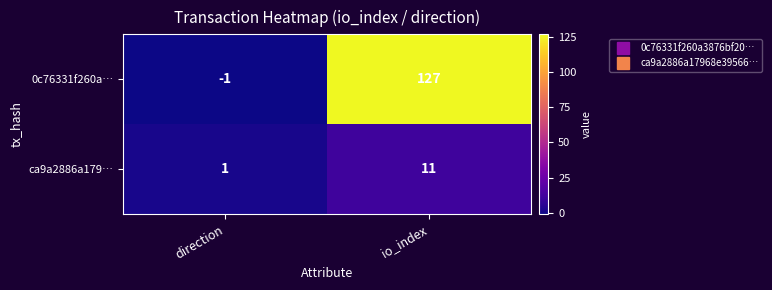

At which category is the sum across all series the highest?

io_index